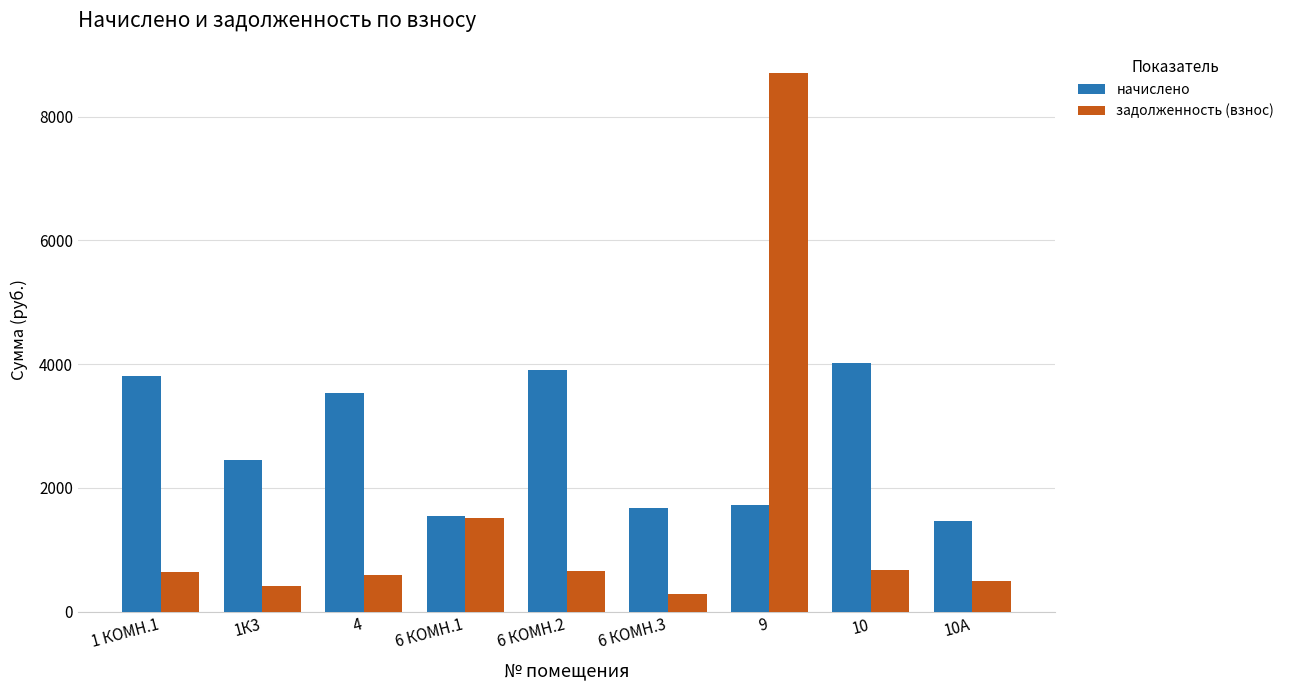

What is the label of the 5th bar from the left?

6 КОМН.2